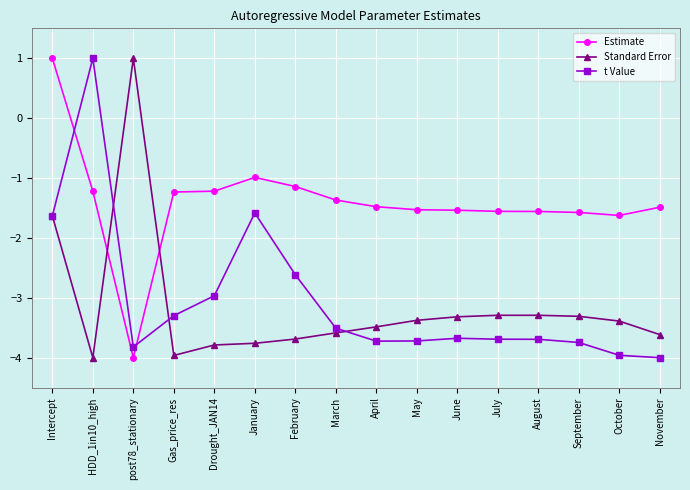

Is this an area chart (filled region under the line)?

No